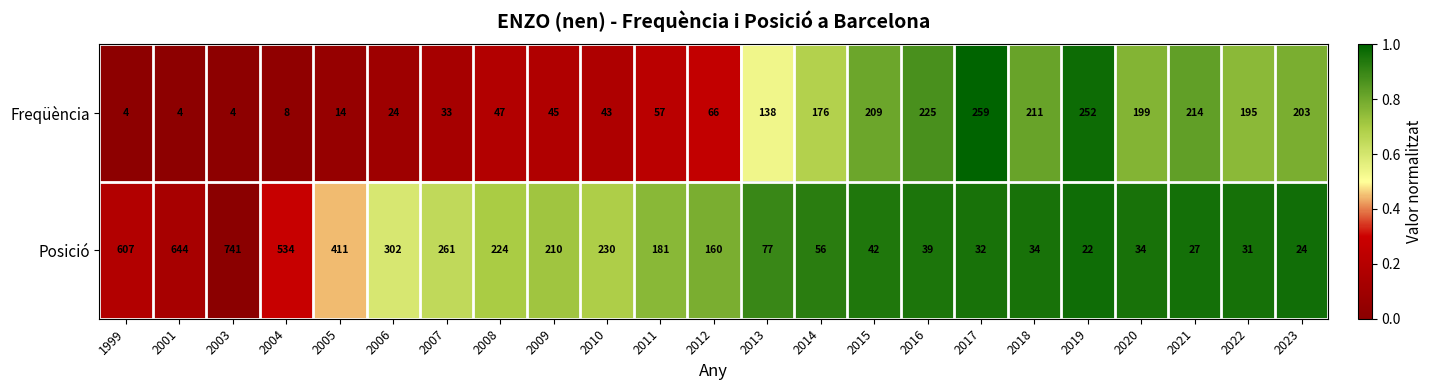

What is the difference between the maximum and second lowest values in the Freqüència series?

255